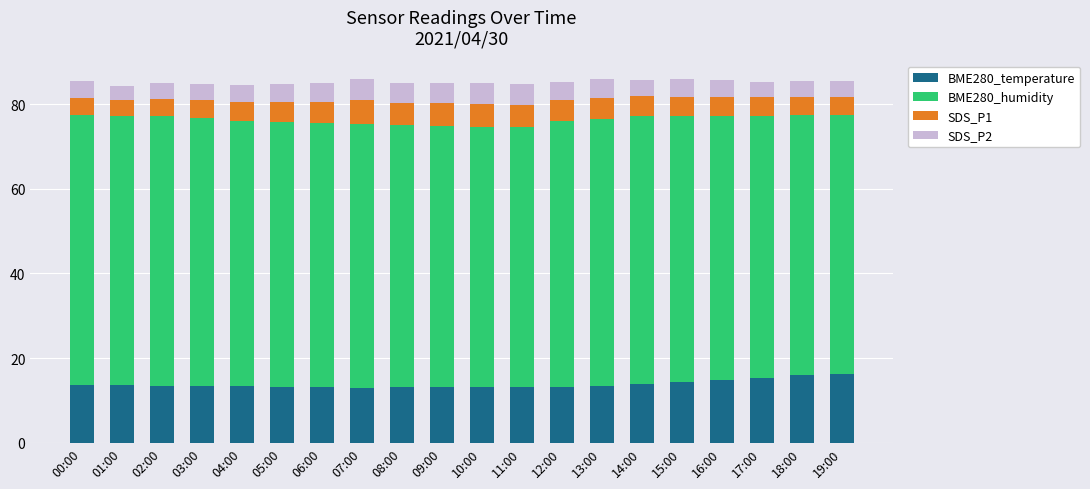

True or false: BME280_temperature has a value of 13.1 at 08:00.

True